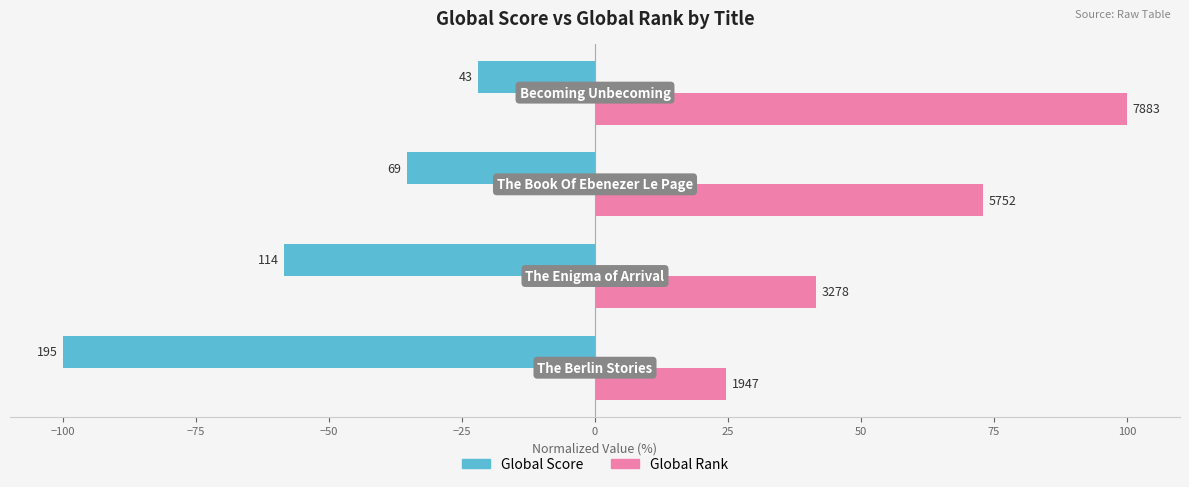

Reading right to left, transcribe all the data shown in this chart.

Global Score: -22.1	-35.4	-58.5	-100.0
Global Rank: 100.0	73.0	41.6	24.7